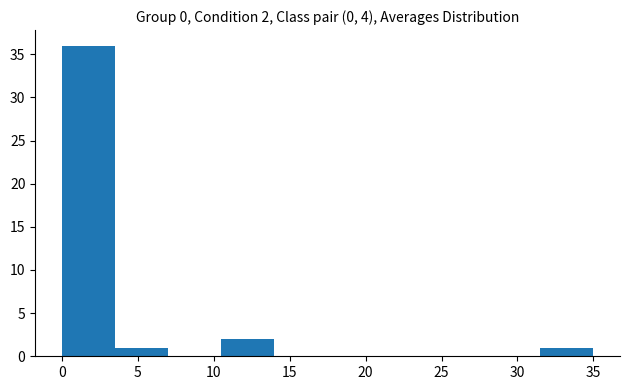

Over which range of the x-axis is the bar tallest?

0.0 to 3.5